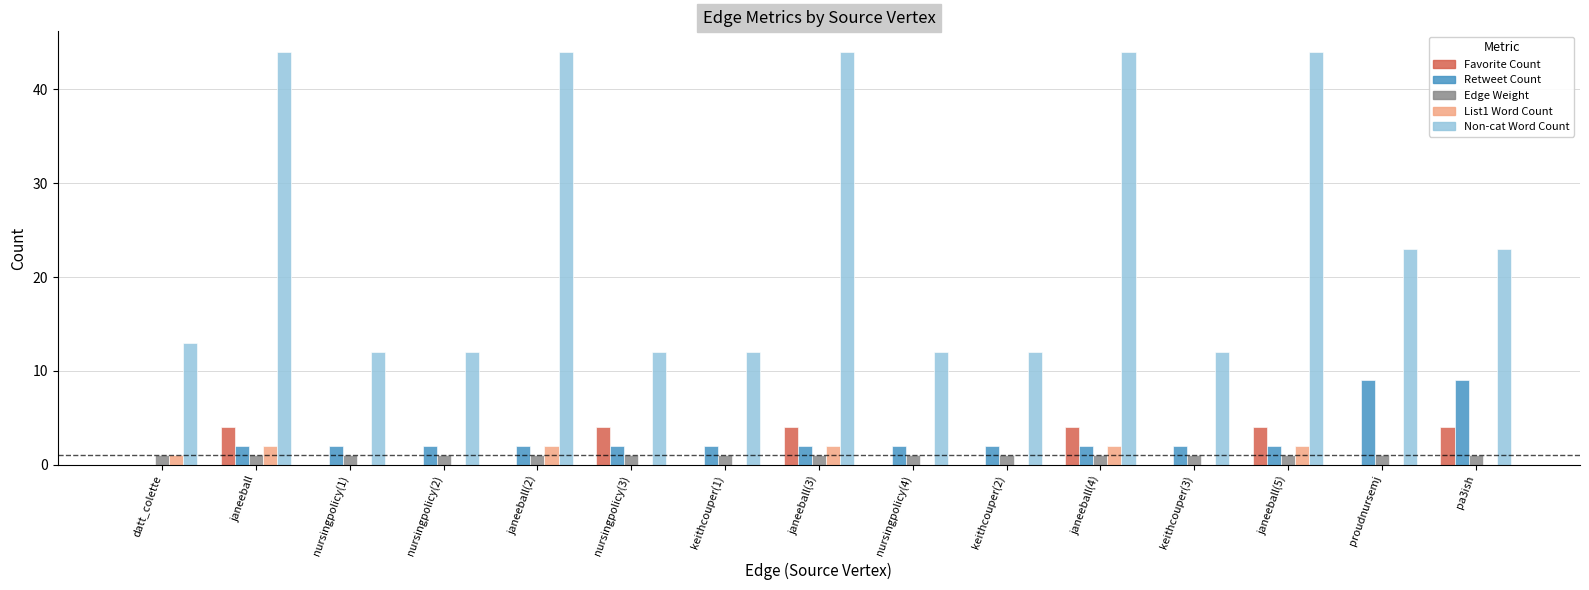

Which series changed the most between datt_colette and janeeball(2)?

Non-cat Word Count